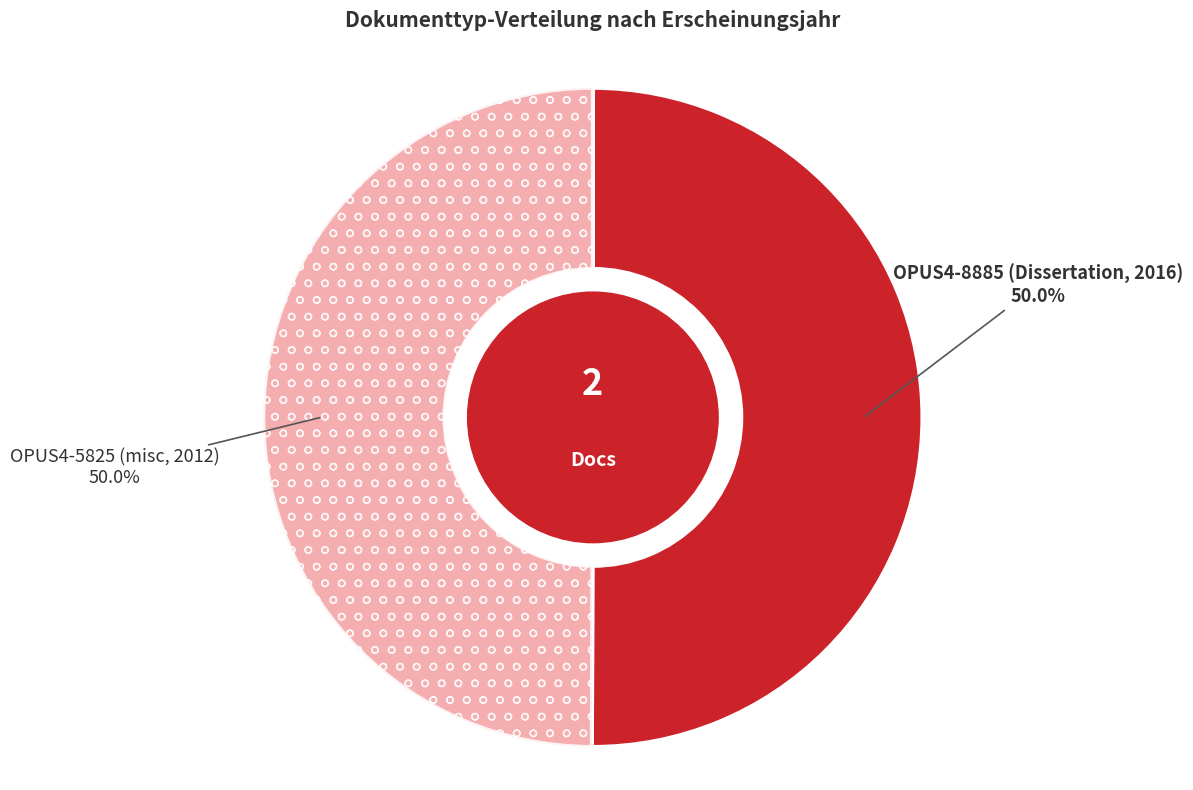

What is the ratio of the value at OPUS4-5825 (misc, 2012) to the value at OPUS4-8885 (Dissertation, 2016)?

1.0